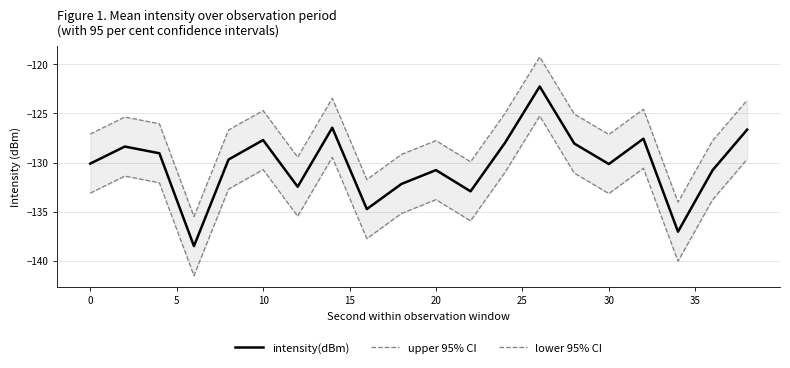

List the series in order of their overall mean, lowest first.

lower 95% CI, intensity(dBm), upper 95% CI